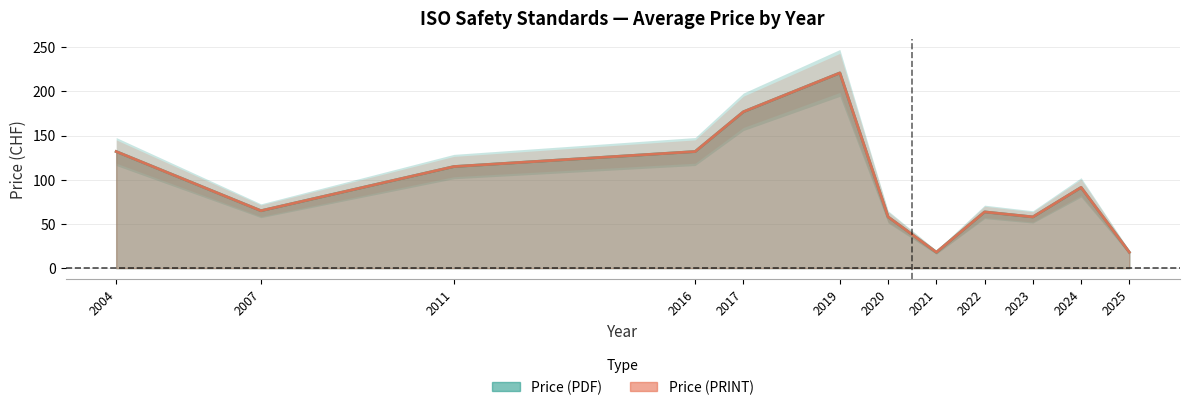

Reading left to right, what are all the values shown in this chart?

Price (PDF): 132.0	65.0	115.0	132.0	177.0	221.0	58.0	18.0	63.7	58.0	91.4	18.0
Price (PRINT): 132.0	65.0	115.0	132.0	177.0	221.0	58.0	18.0	63.7	58.0	91.4	18.0